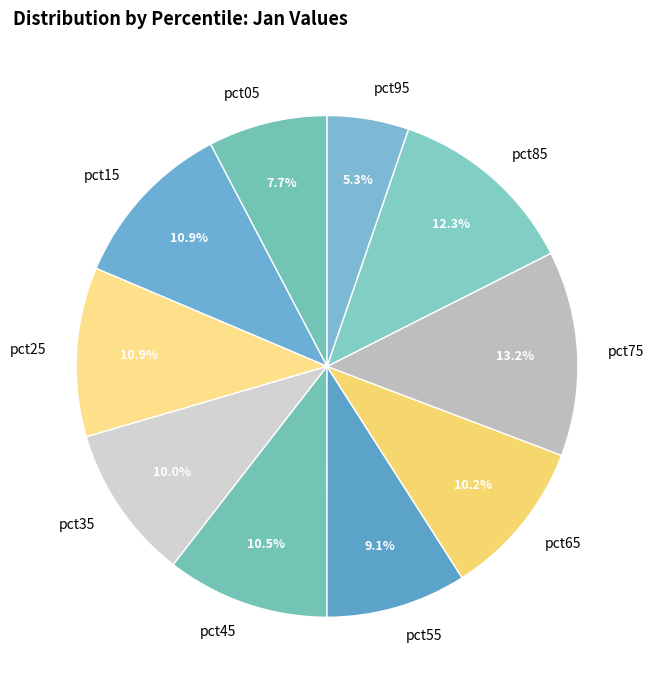

Count the number of slices in the pie.

10